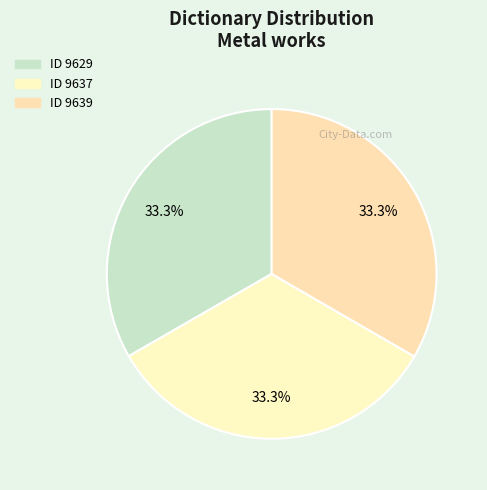

How many slices are in this pie chart?

3